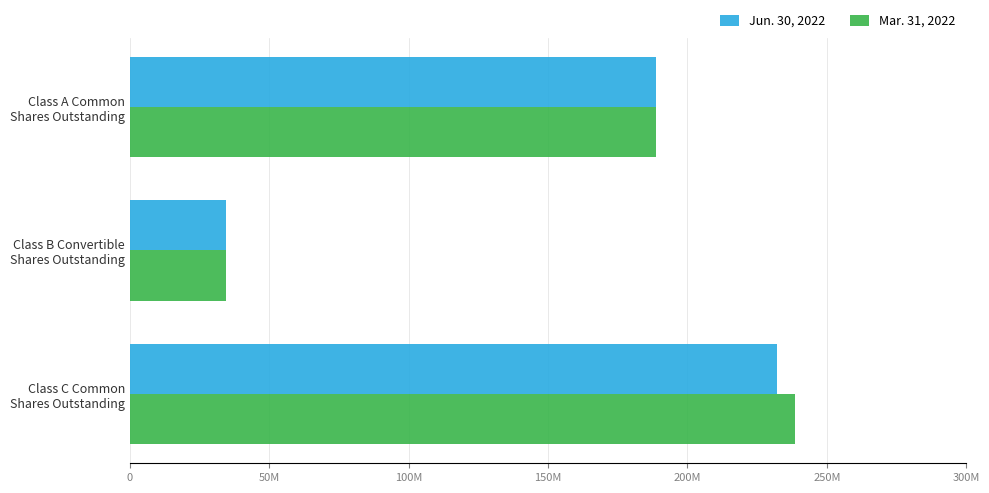

What are all the series names shown in the legend?

Jun. 30, 2022, Mar. 31, 2022